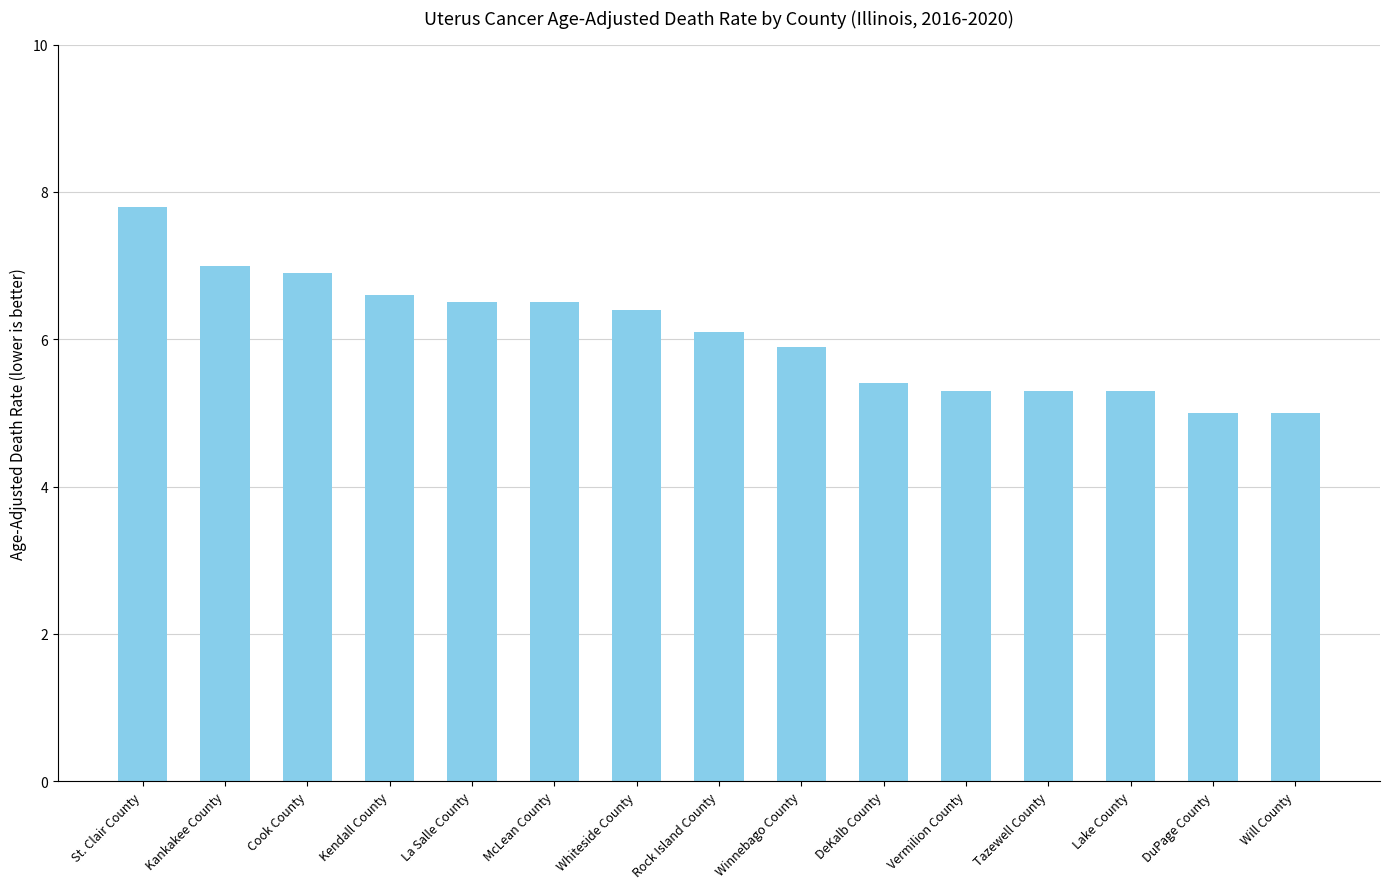

Reading right to left, list all the values displayed in this chart.

5.0	5.0	5.3	5.3	5.3	5.4	5.9	6.1	6.4	6.5	6.5	6.6	6.9	7.0	7.8